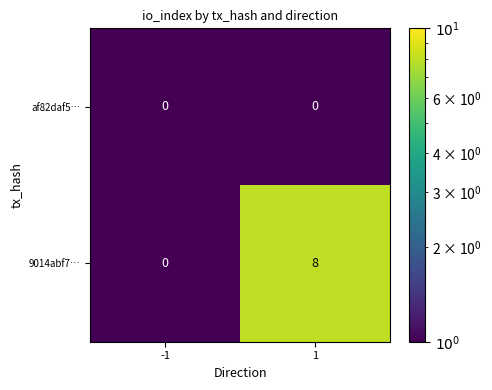

Which series has the largest total across all categories?

9014abf7…